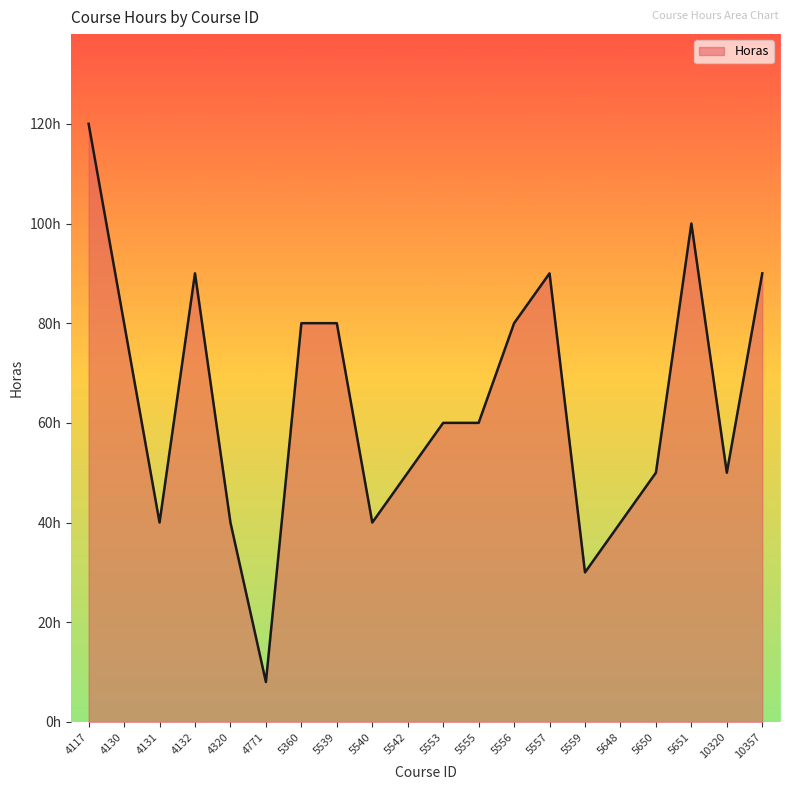

Does the chart display data point markers on the line(s)?

No